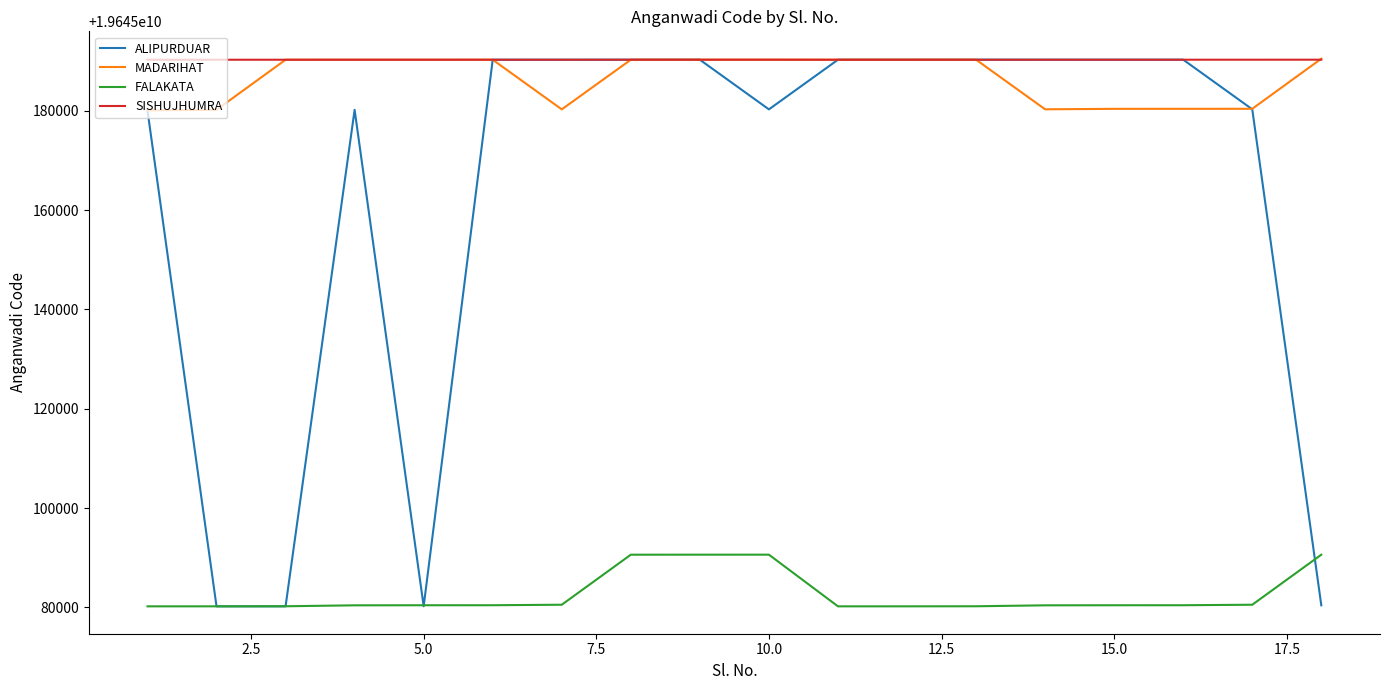

Which series has the largest range (max minus min)?

ALIPURDUAR